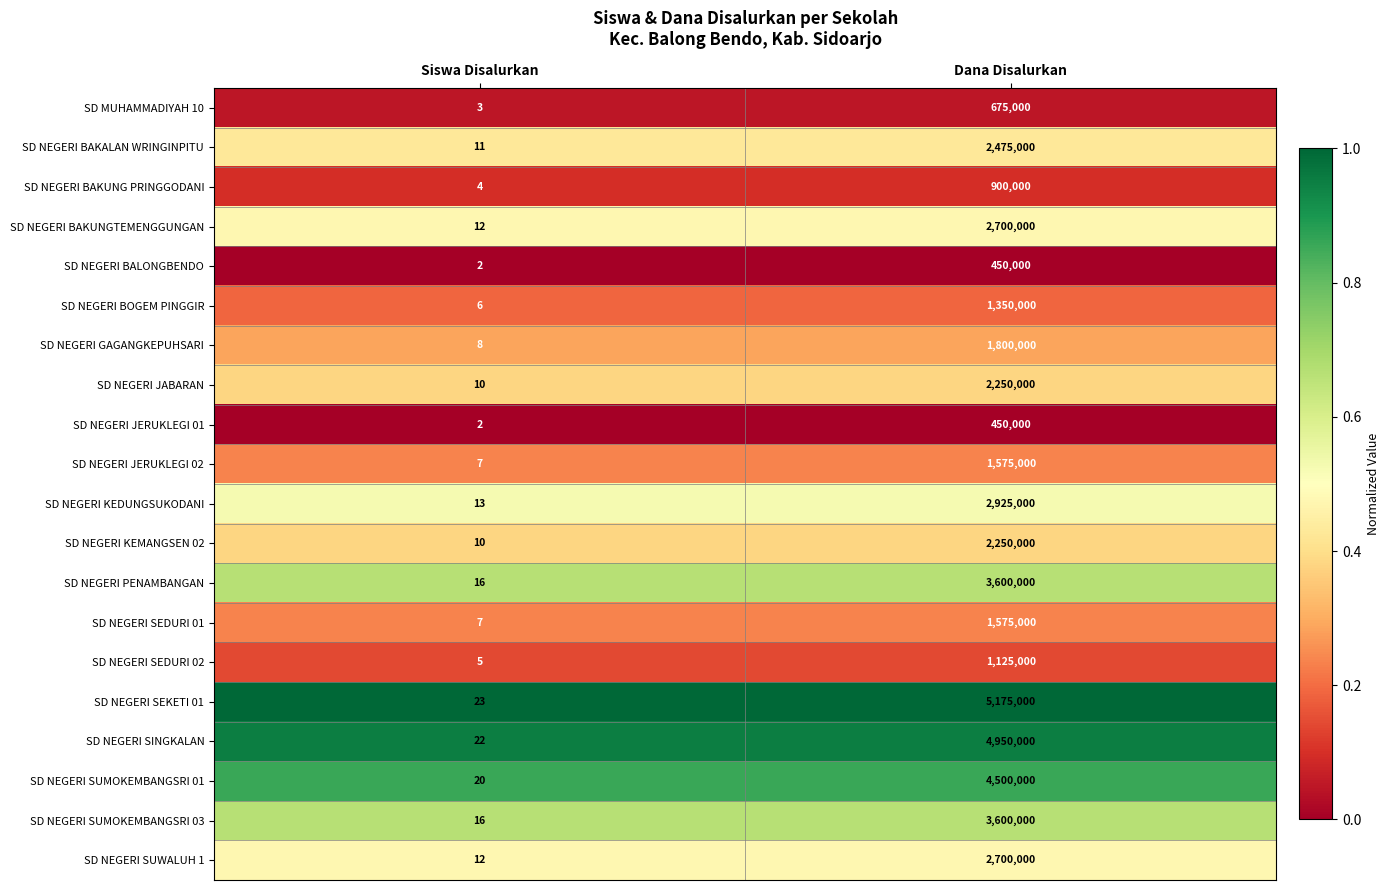

What value does the SD NEGERI PENAMBANGAN series have at Dana Disalurkan, to the nearest 10?

3600000